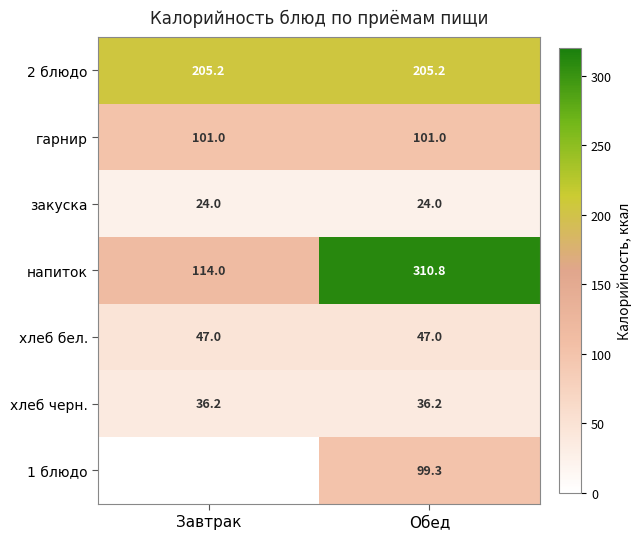

Which category has the highest value across all series?

Обед